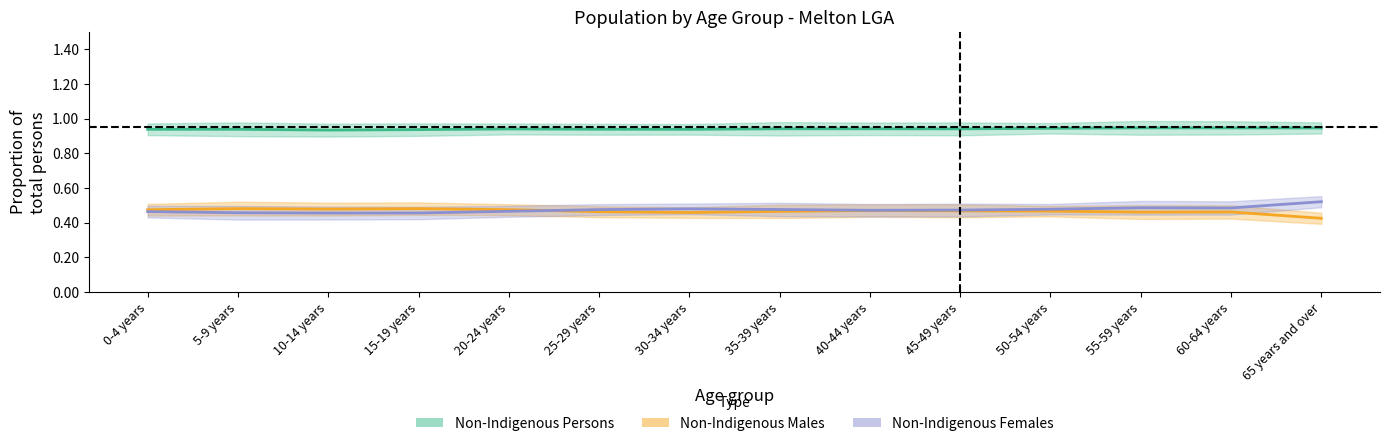

How many series are shown in this chart?

3